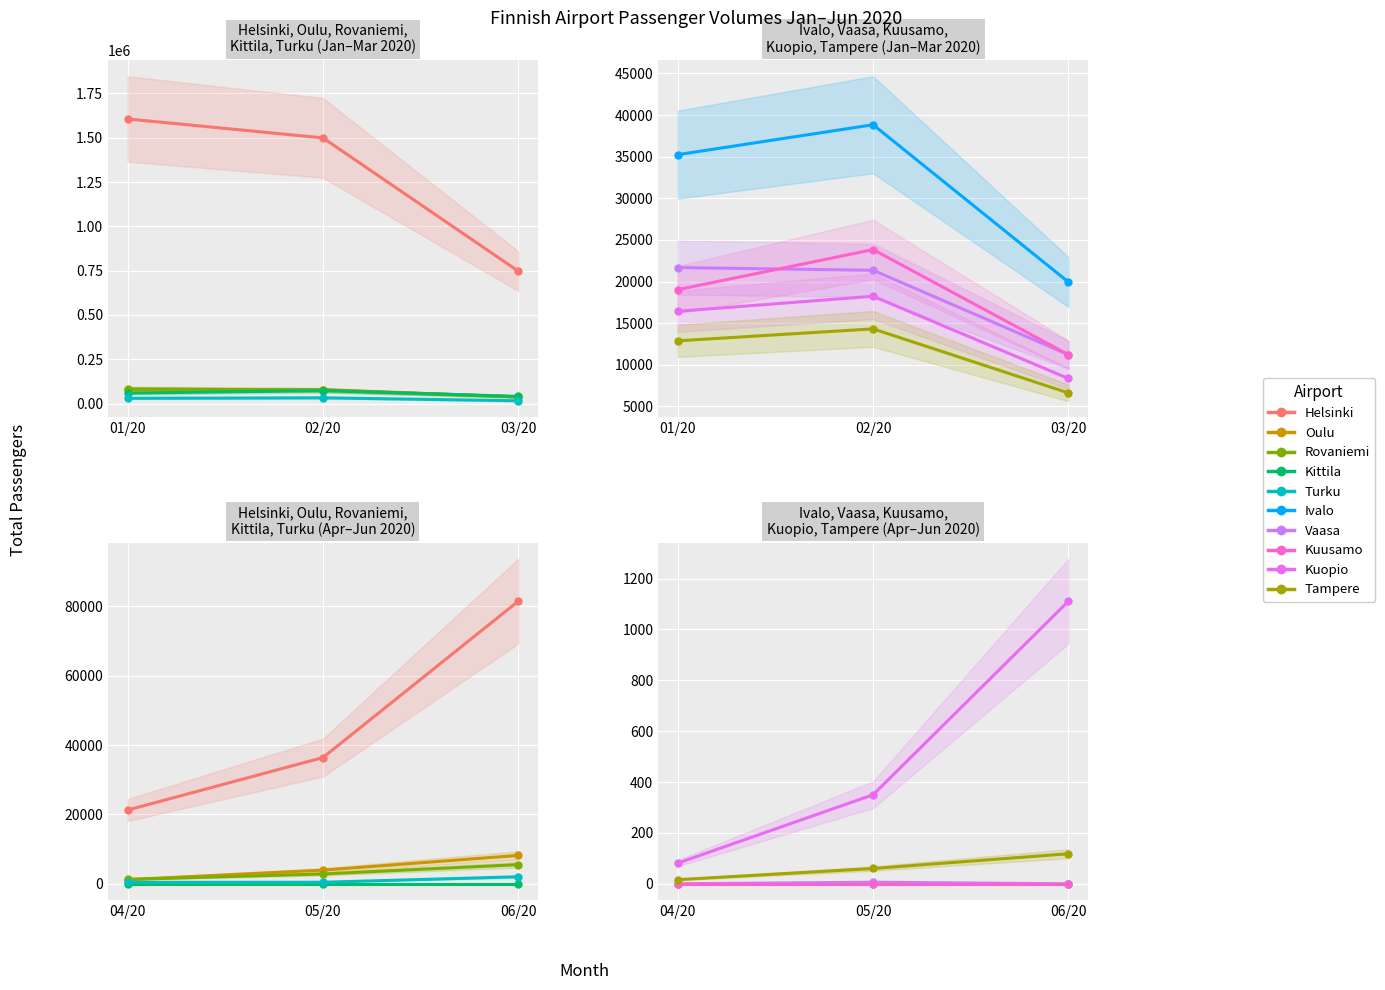

List the labels in order of 06/20 Total value, largest first.

0, 1, 2, 4, 8, 9, 3, 5, 6, 7